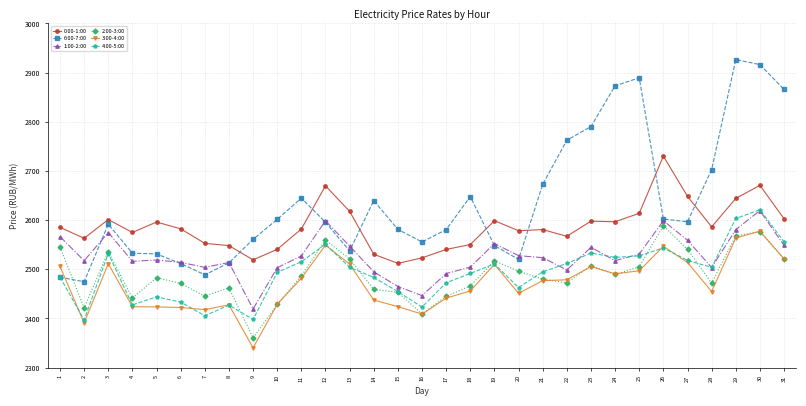

Count the number of data series in this chart.

6